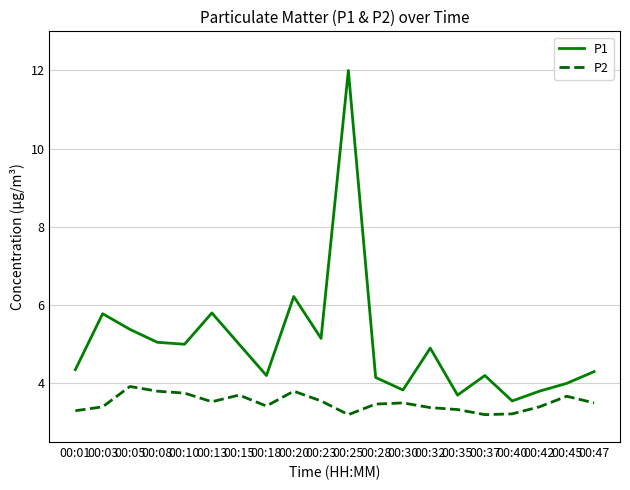

At 00:23, list the series in order from smallest to largest.

P2, P1